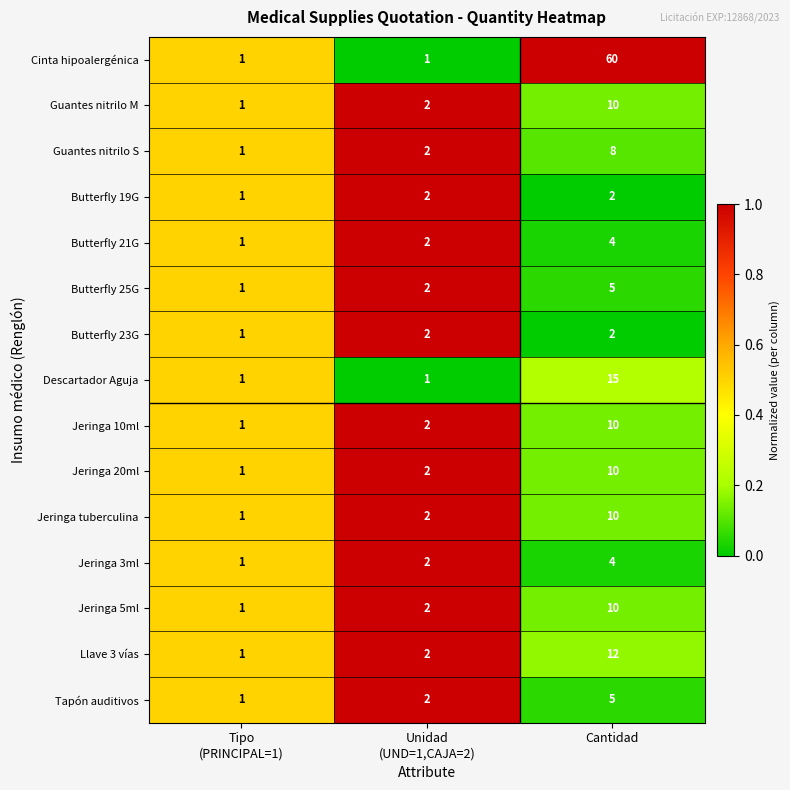

How many Jeringa 20ml values are between 1 and 10?

3